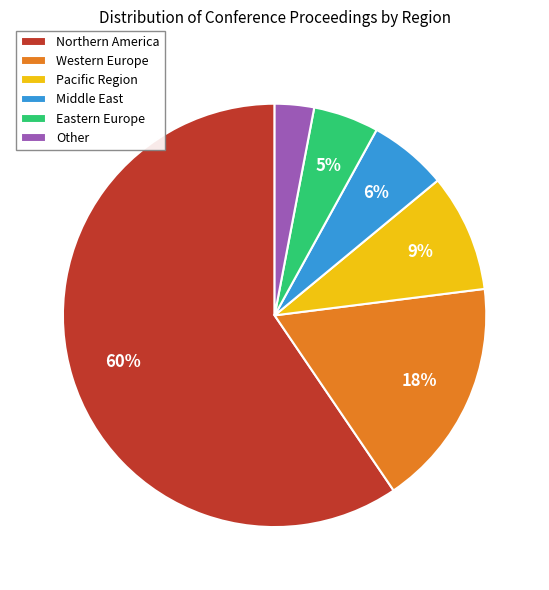

Approximately how many times larger is the value at Pacific Region compared to Western Europe?

0.5